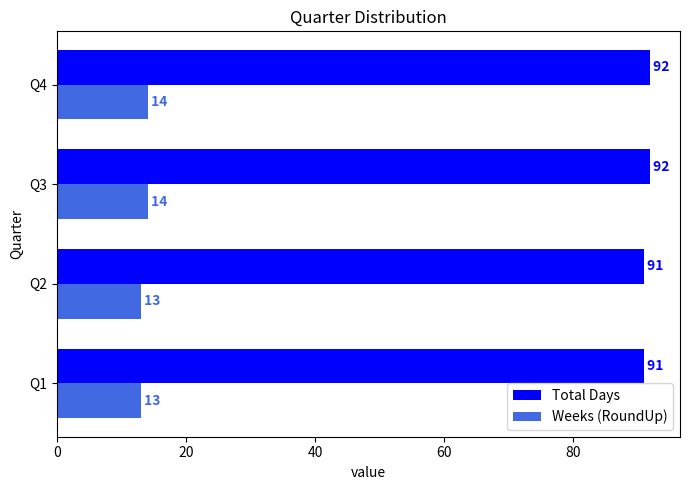

Is it true that Total Days equals 43 at Q4?

False